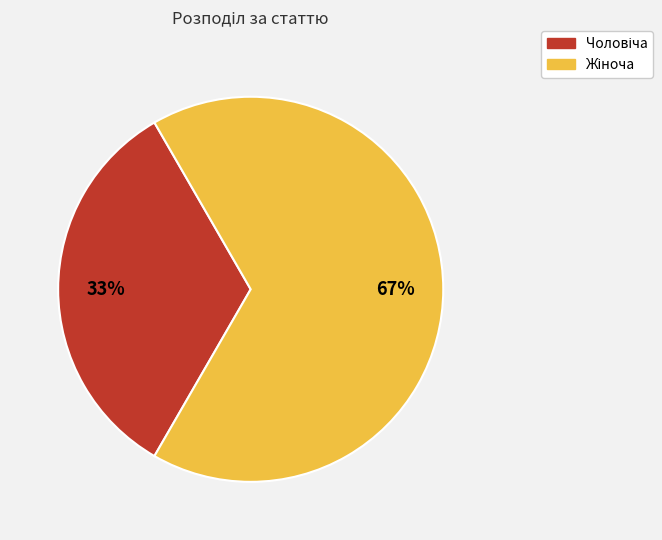

To the nearest percent, what is the average slice percentage?

50%